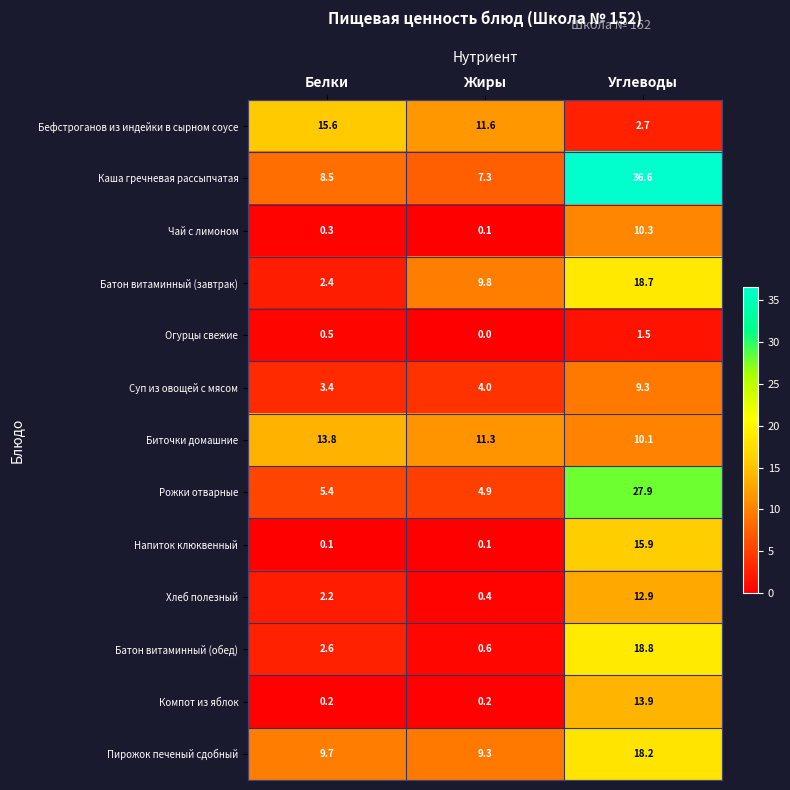

Which series has the widest spread of values?

Каша гречневая рассыпчатая